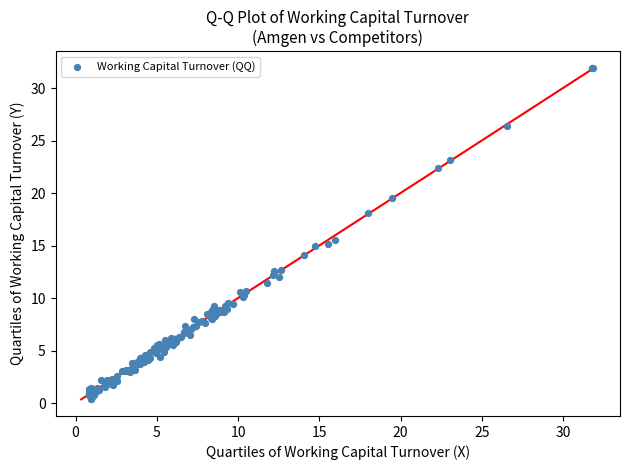

What Y value in the scatter plot is closest to 16?

15.5